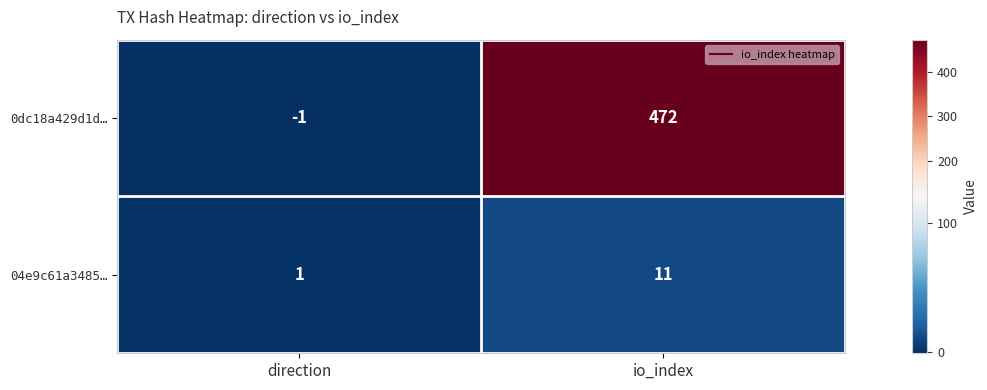

Which series has the largest total across all categories?

0dc18a429d1d…